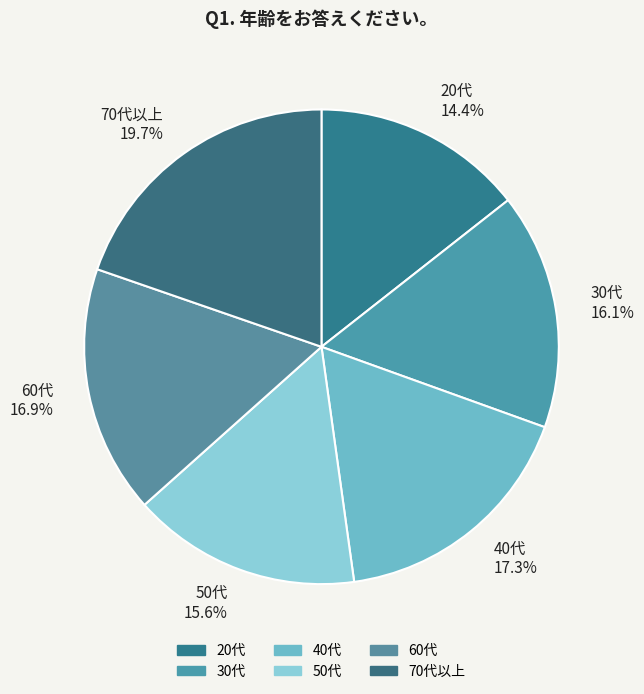

Does 20代 account for over 50% of the chart?

No